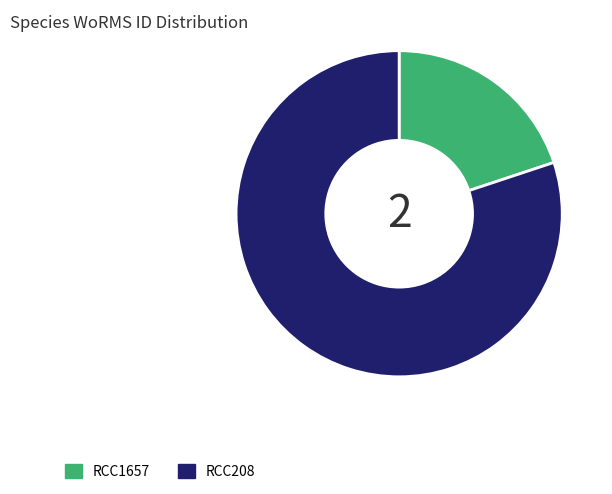

How many segments does this pie chart have?

2